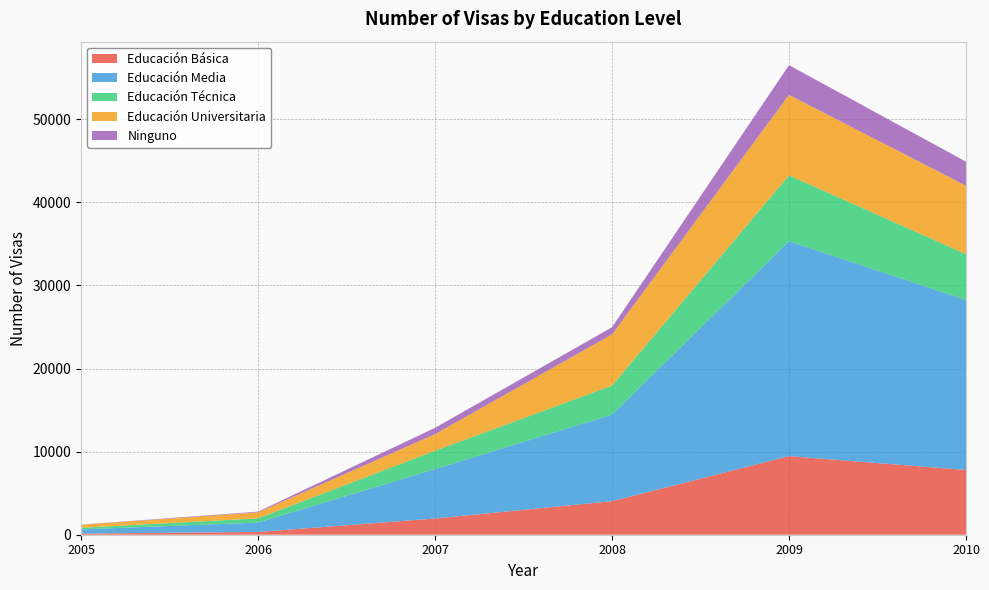

What is the maximum value for Educación Básica?

9457